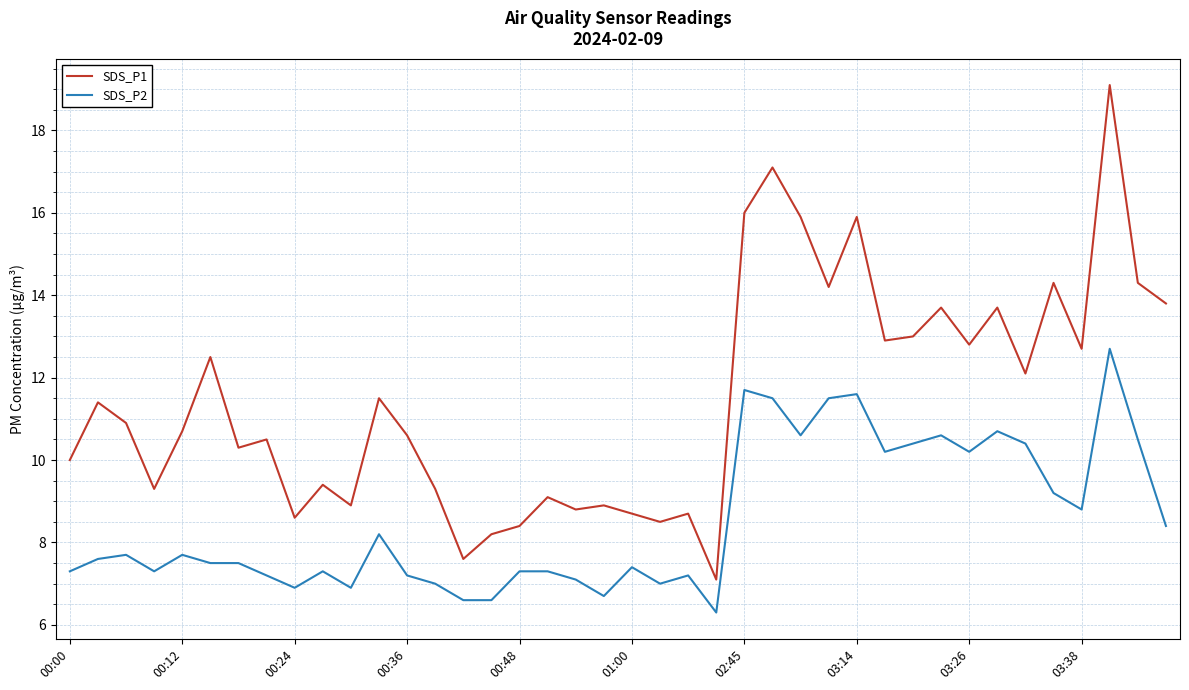

True or false: SDS_P2 and SDS_P1 intersect in this chart.

False